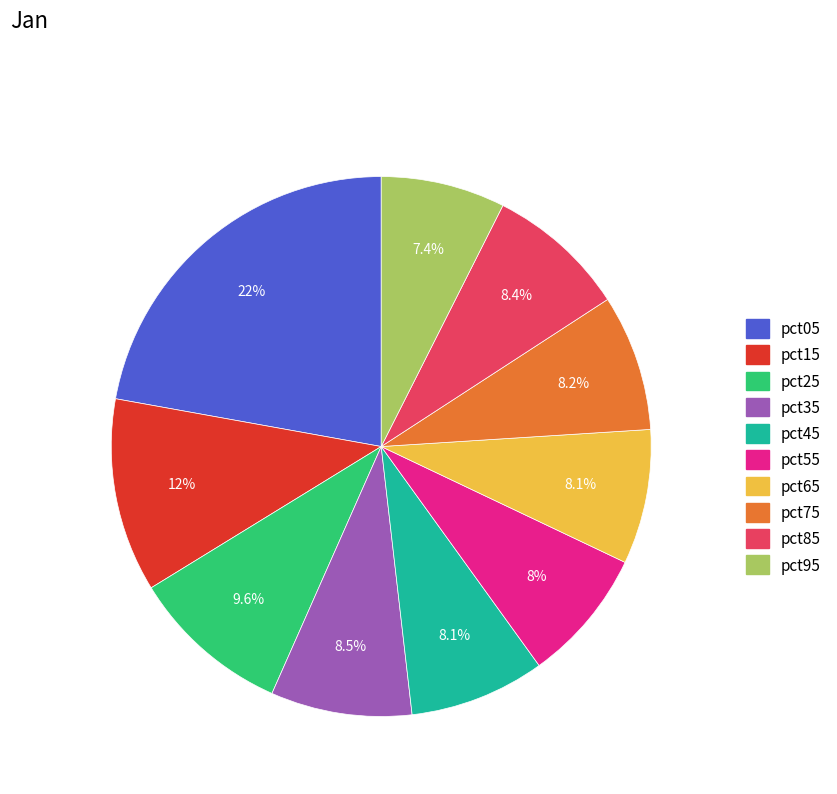

How many segments does this pie chart have?

10